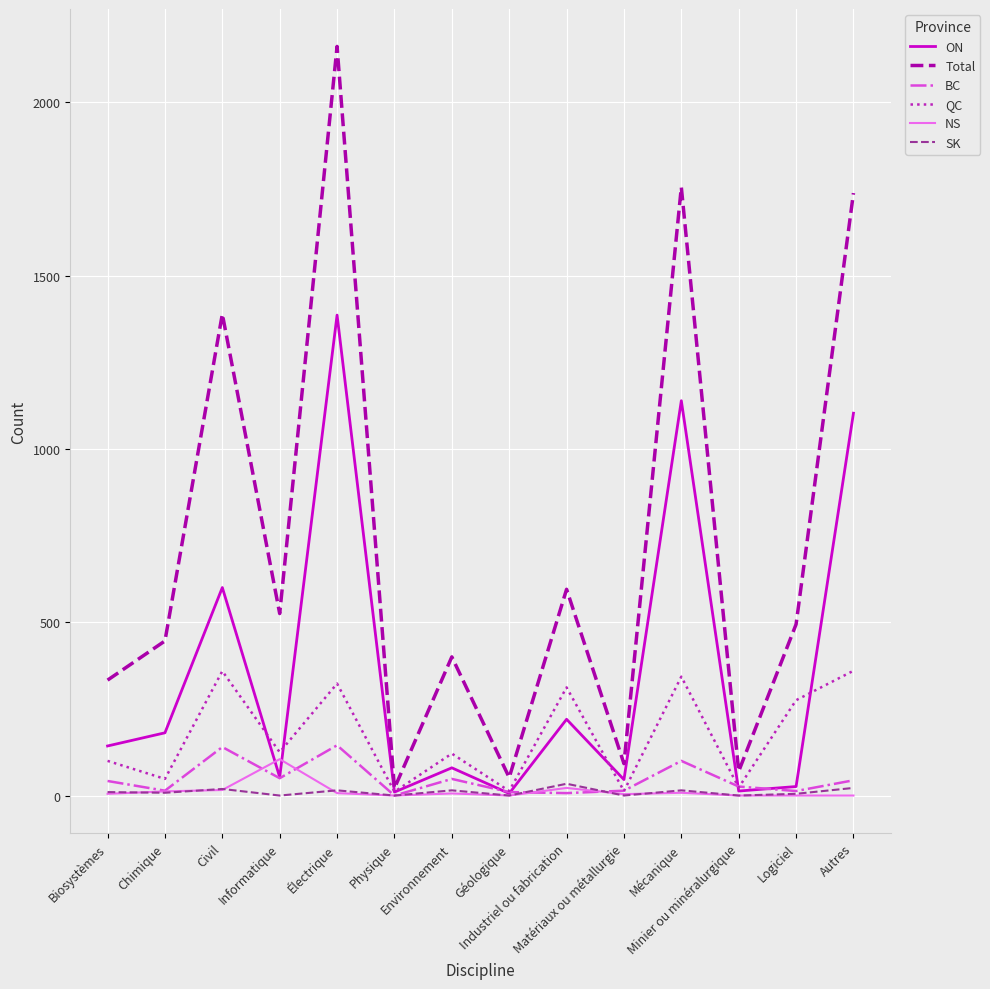

What is the total value across all series at Électrique?

4037